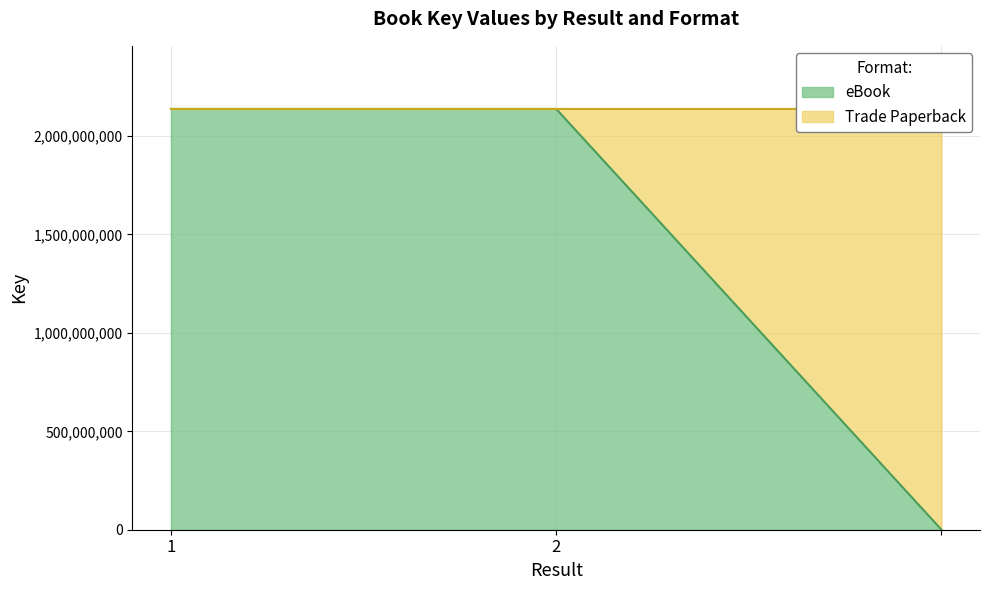

The value at 2 is 2137686366. True or false?

True